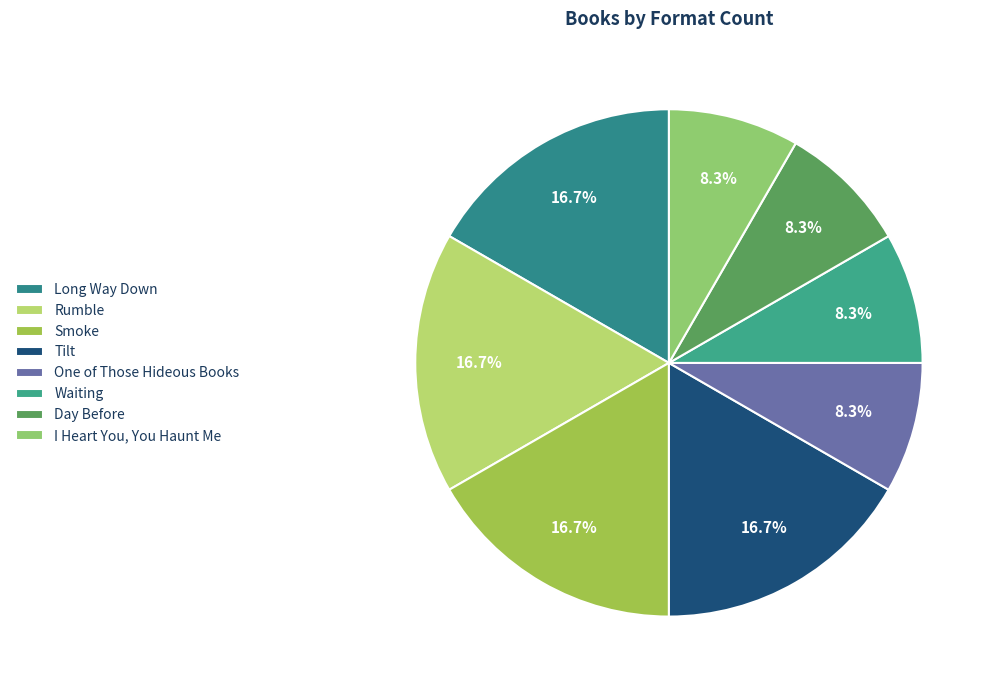

How much of the chart is everything except Rumble?

83.3%